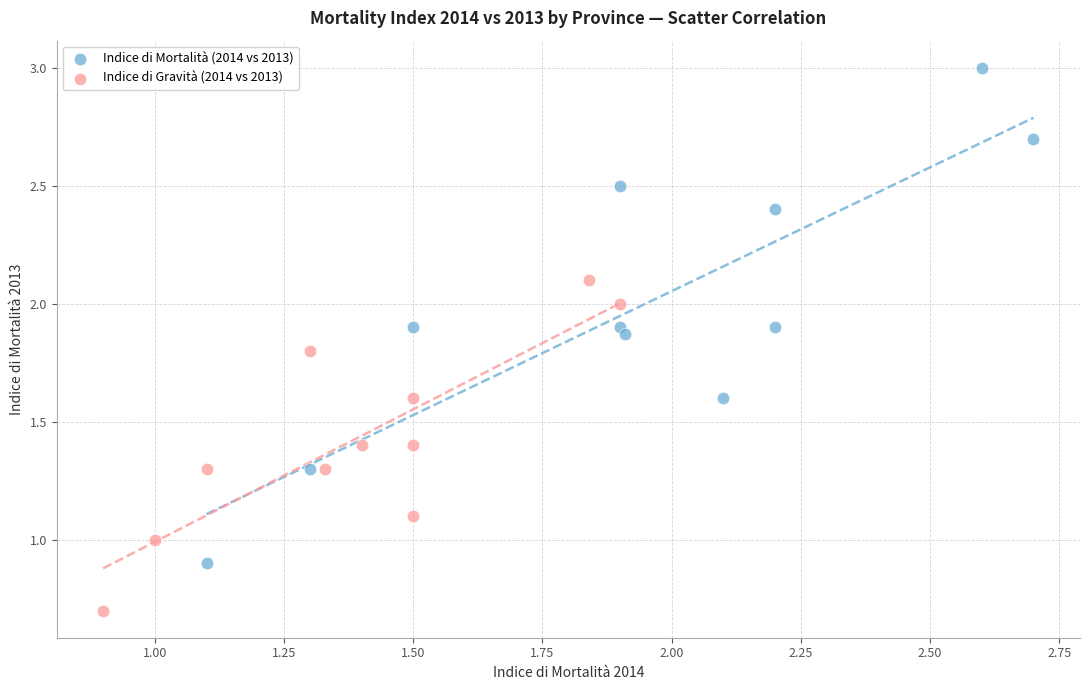

Which series has the widest spread of Y values?

Indice di Mortalità (2014 vs 2013)